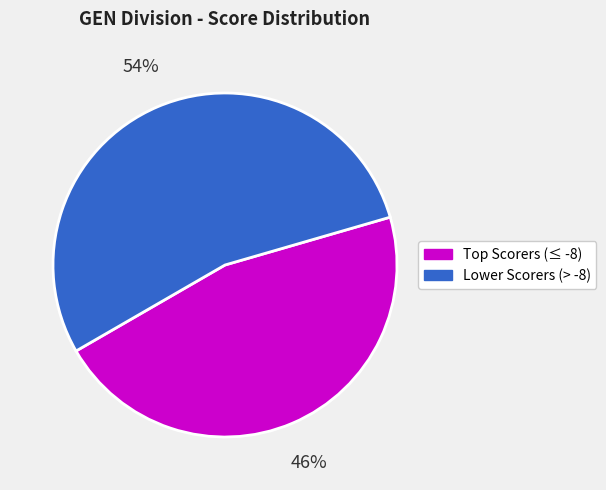

How many slices are in this pie chart?

2